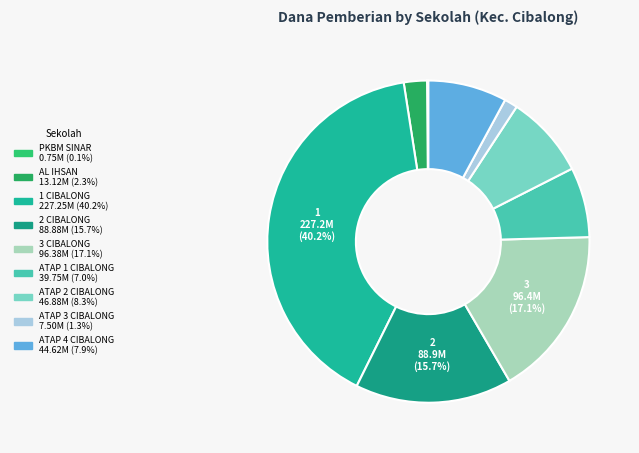

To the nearest percent, what is the average slice percentage?

11%